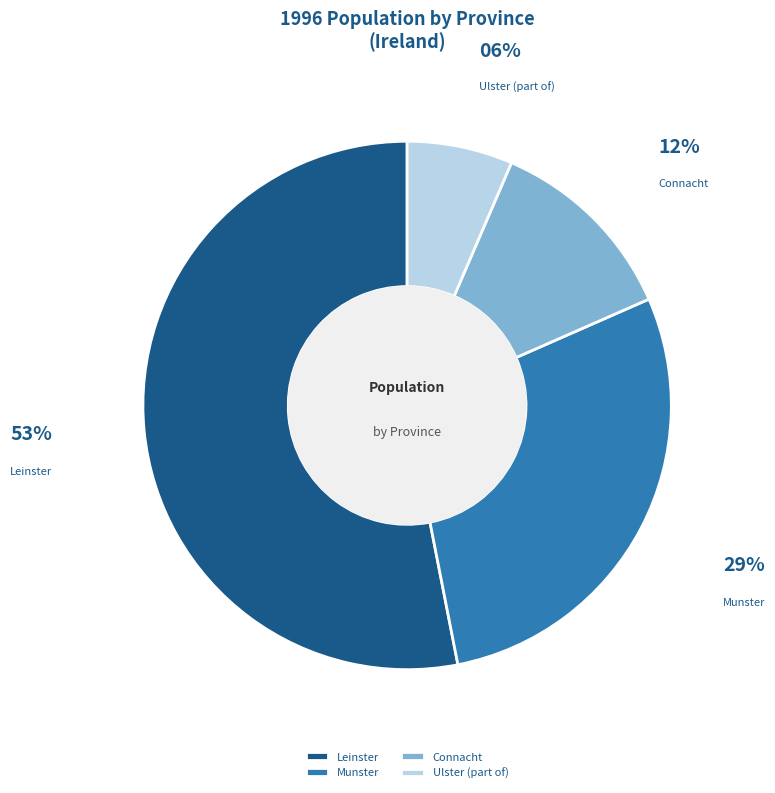

What is the ratio of the value at Ulster (part of) to the value at Munster?

0.2